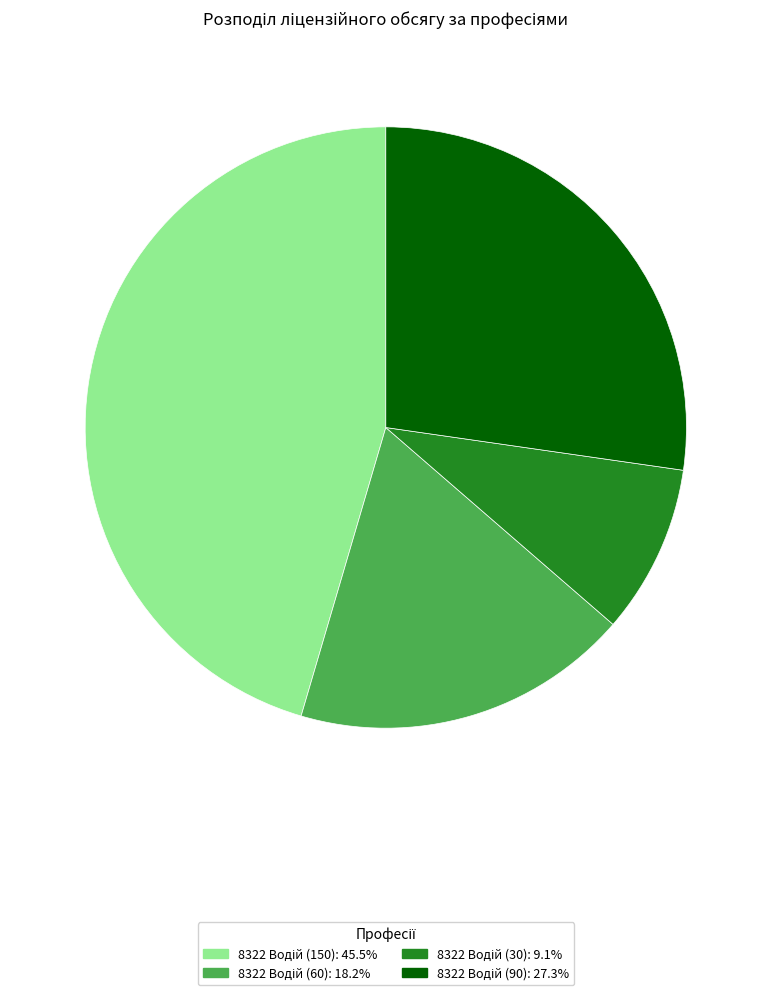

Is there any slice that represents more than half of the pie?

No